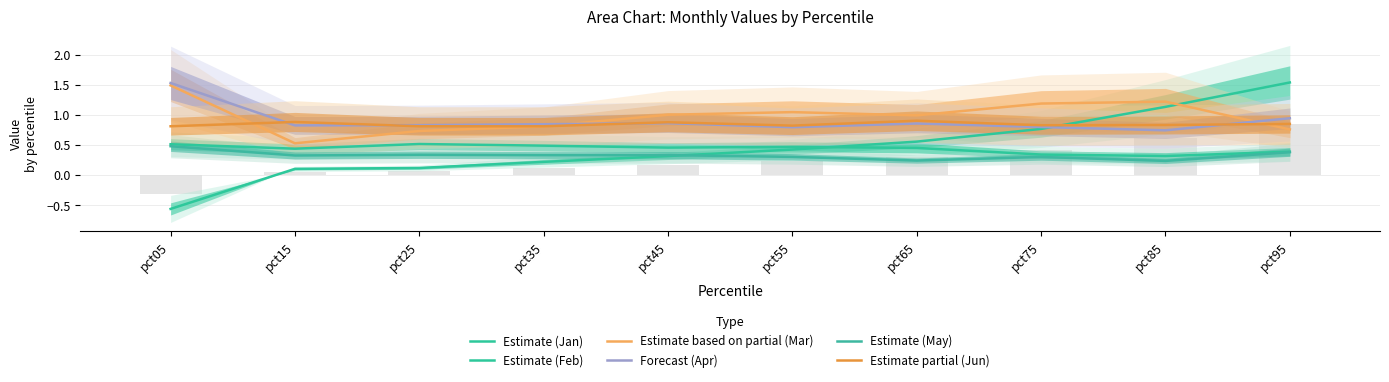

Does the chart contain any negative values?

Yes